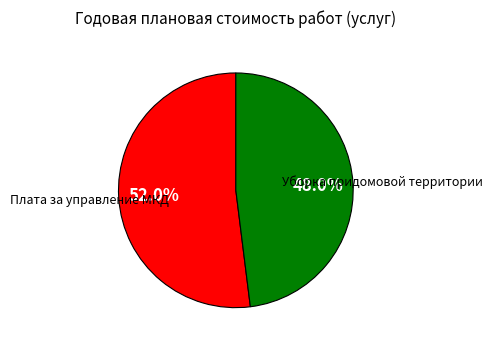

True or false: Плата за управление МКД accounts for 47% of the total.

False